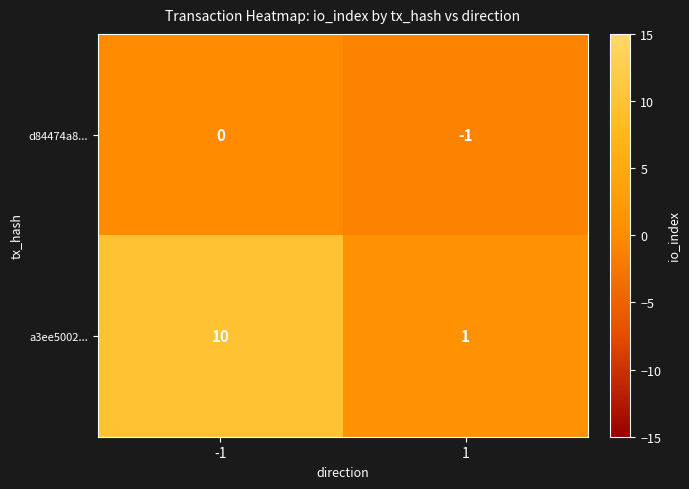

Which series has the largest total across all categories?

a3ee5002...